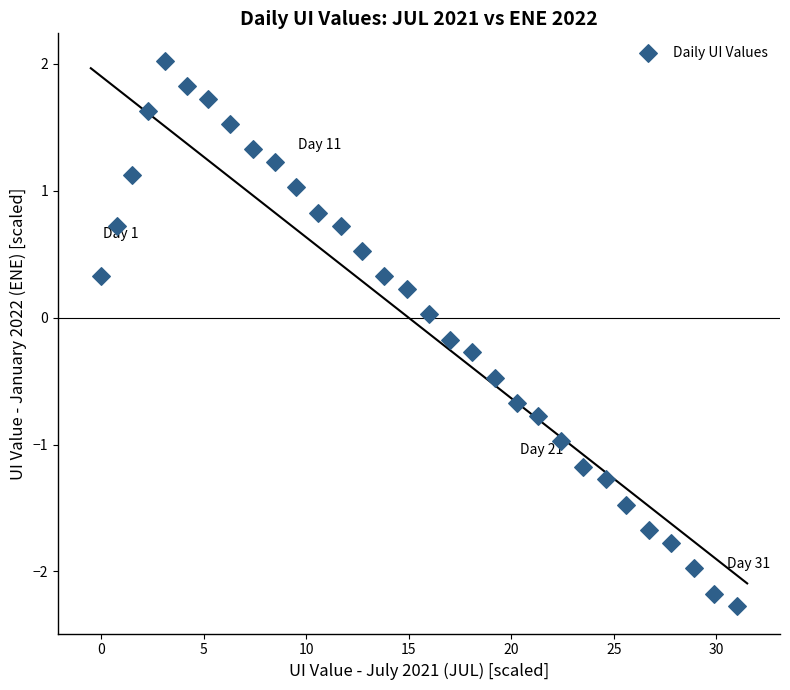

What is the range of X values (max minus min)?

31.0